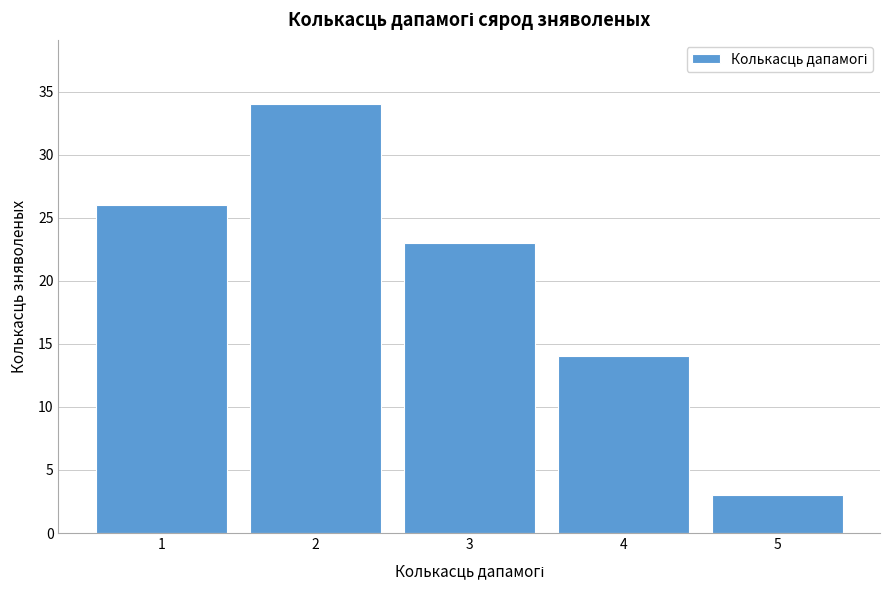

Reading left to right, what are all the values shown in this chart?

1=26	2=34	3=23	4=14	5=3